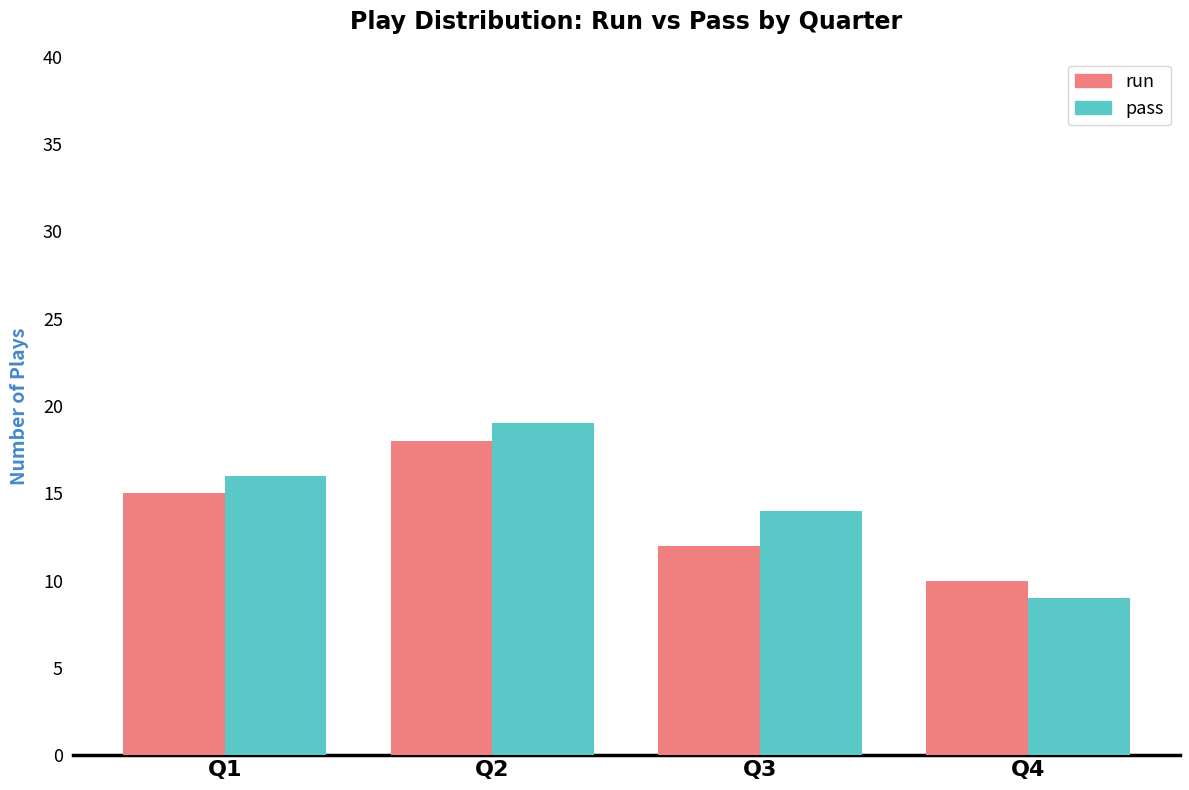

Which series has the largest total across all categories?

pass